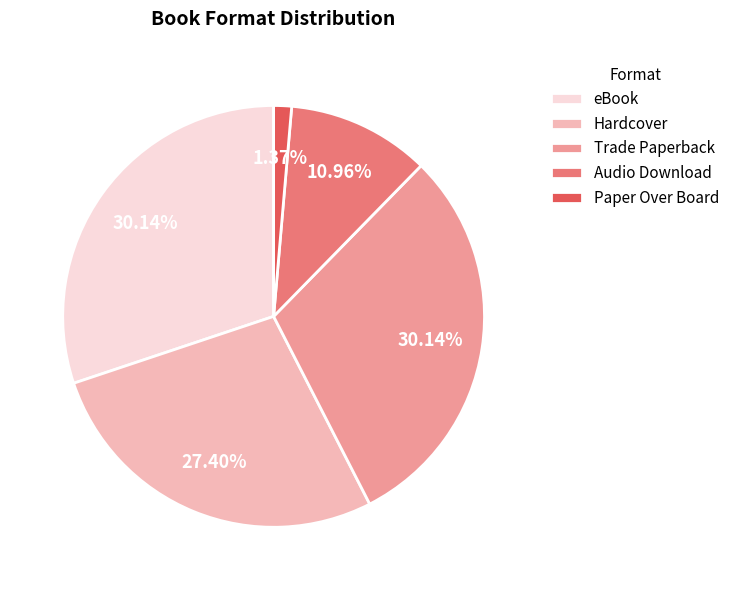

How many slices are in this pie chart?

5